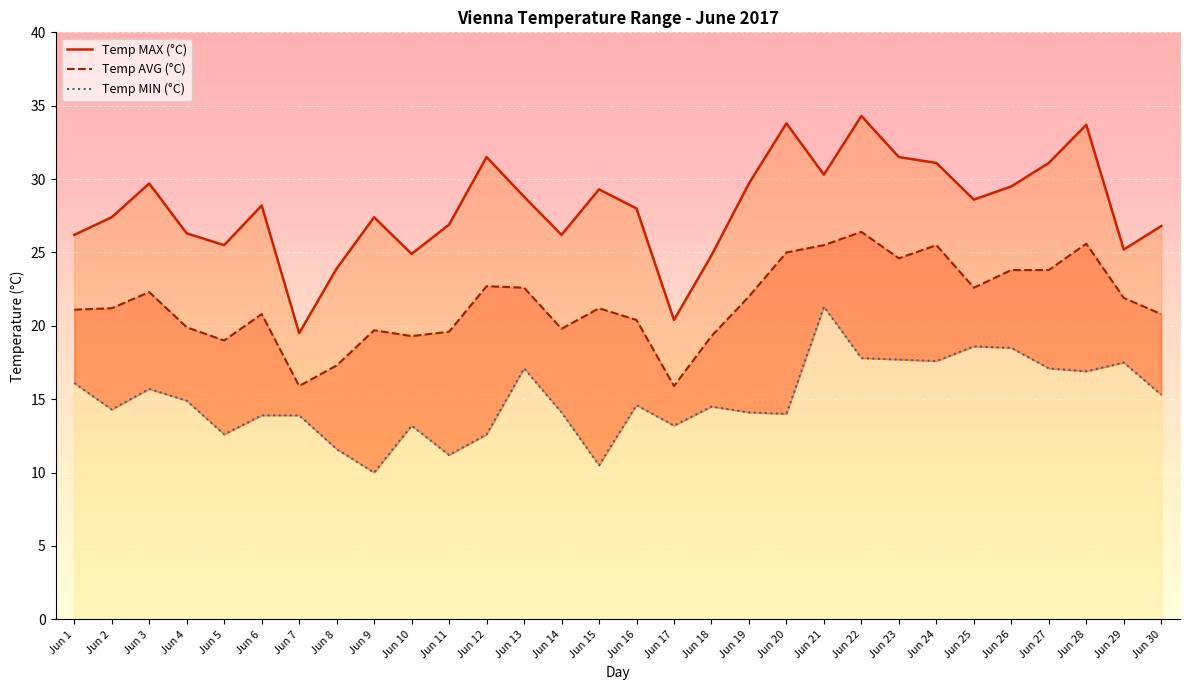

At which category is the sum across all series the highest?

Jun 22